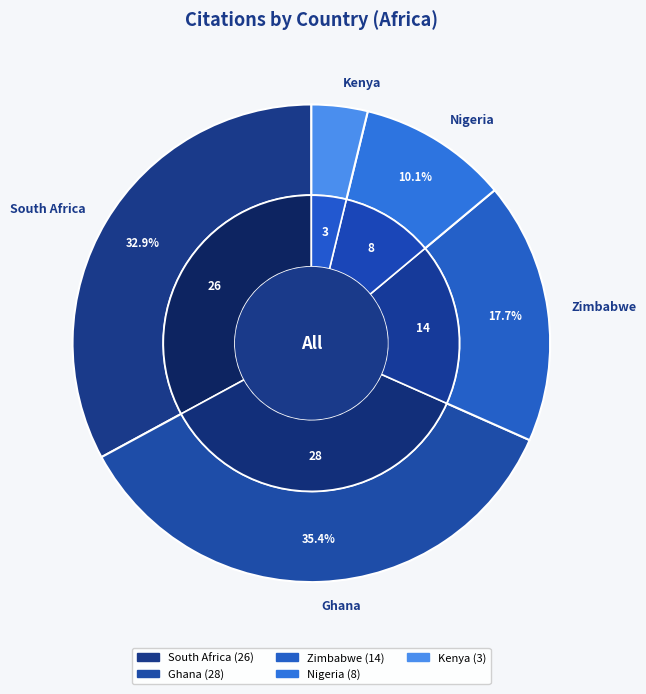

What percentage do Zimbabwe and Kenya together represent?

21.5%